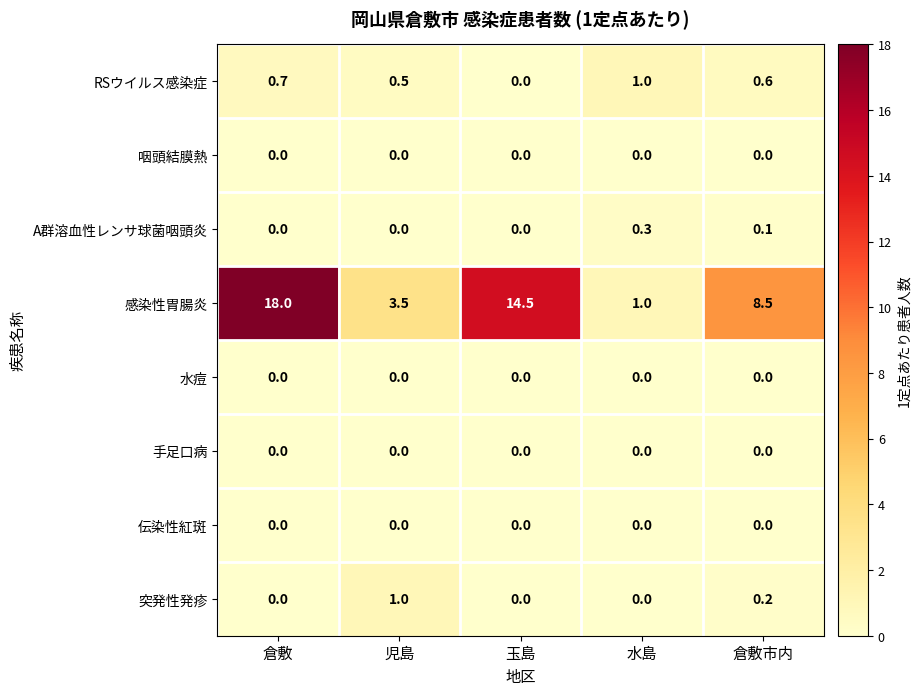

Which series has the largest total across all categories?

感染性胃腸炎